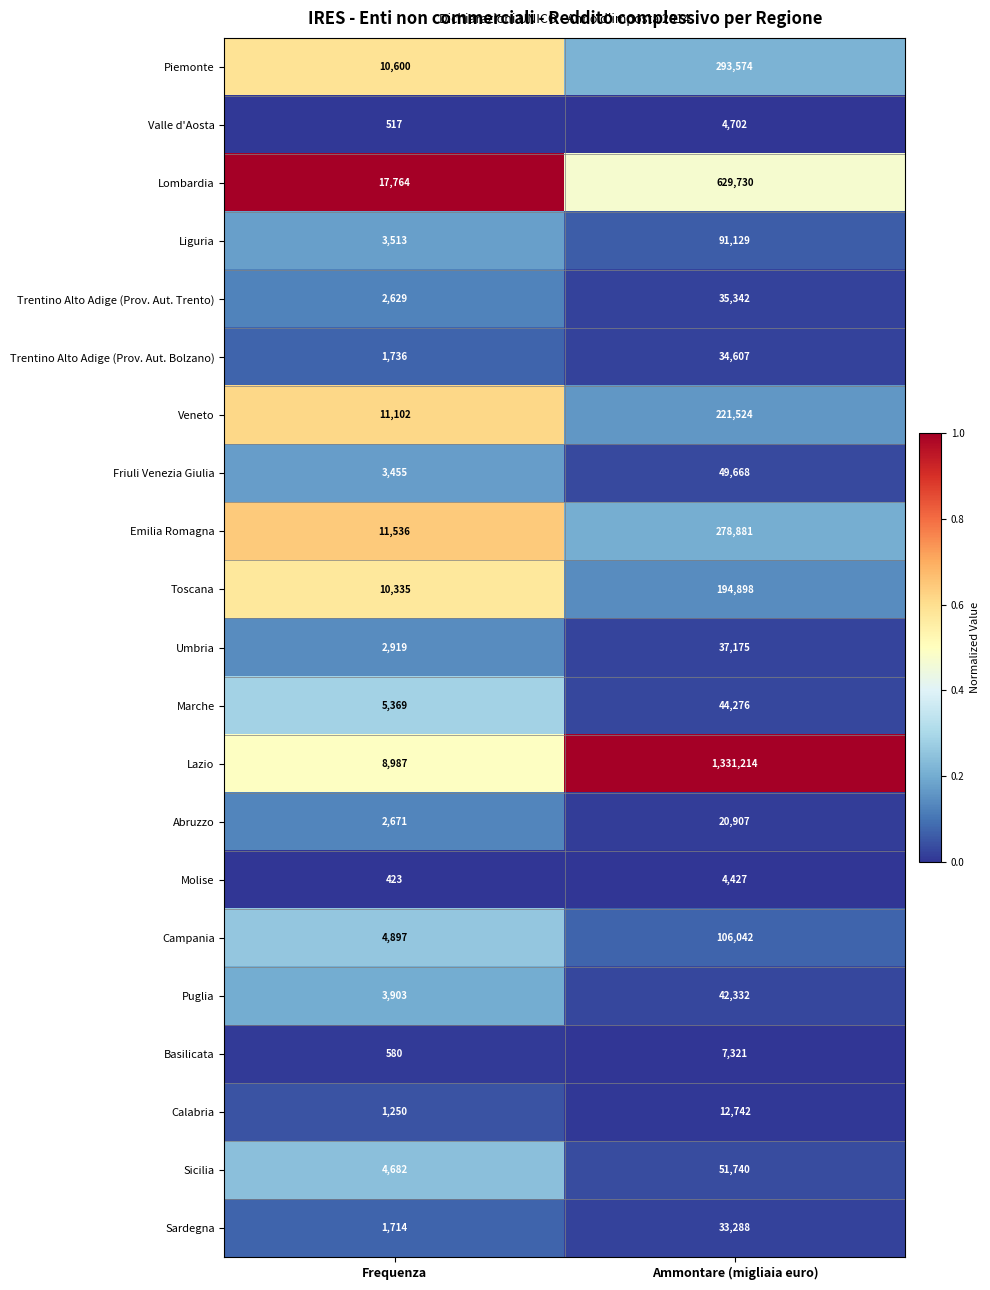

What is the total value across all series at Frequenza?

110582